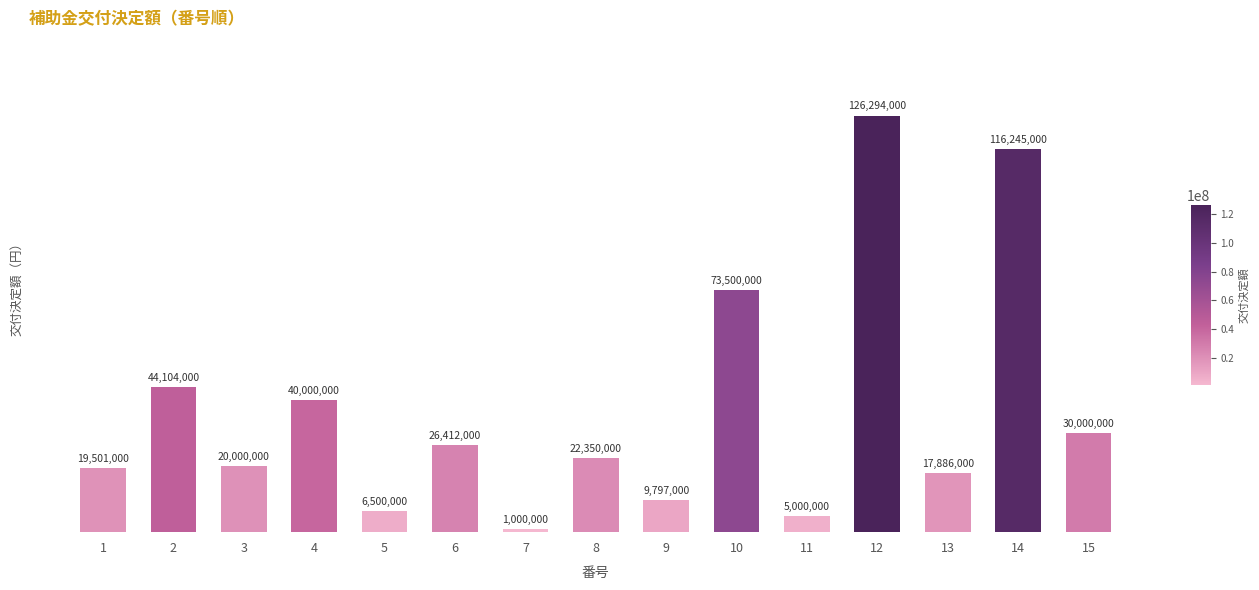

Count the number of categories in the chart.

15